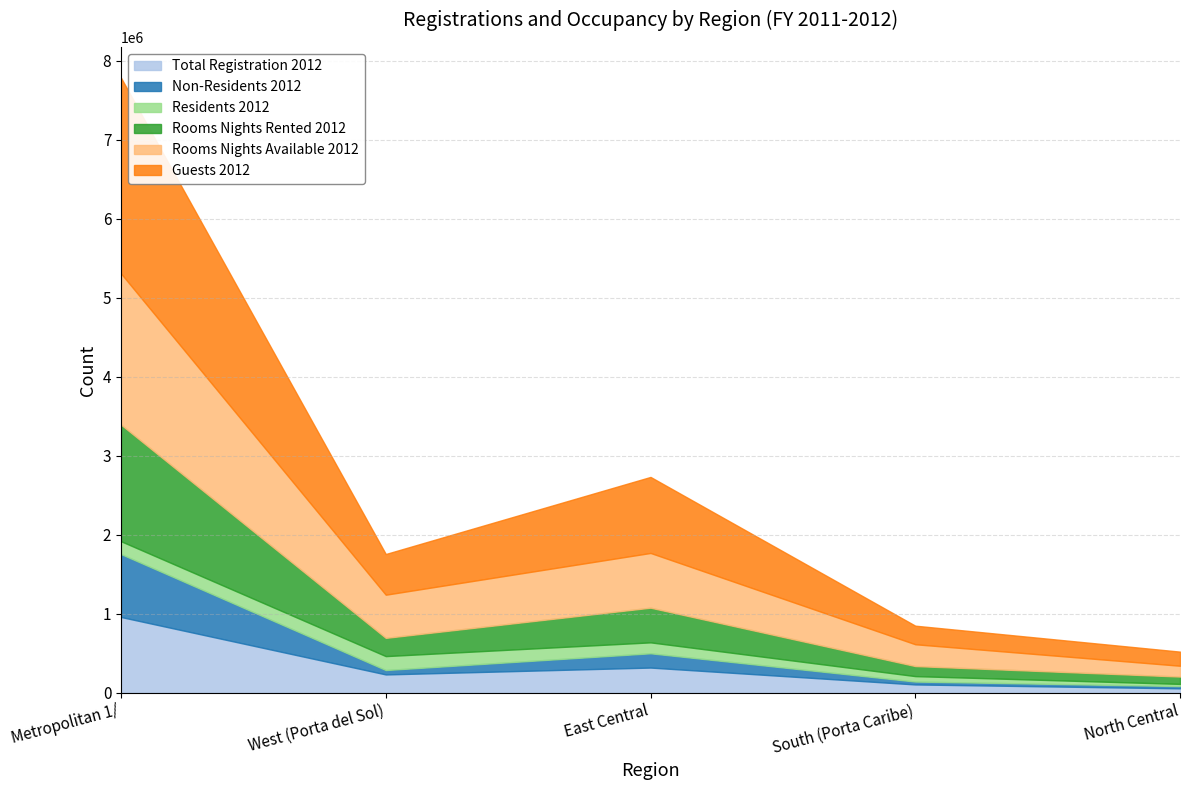

The Rooms Nights Available 2012 series shows 136941 at North Central. True or false?

True